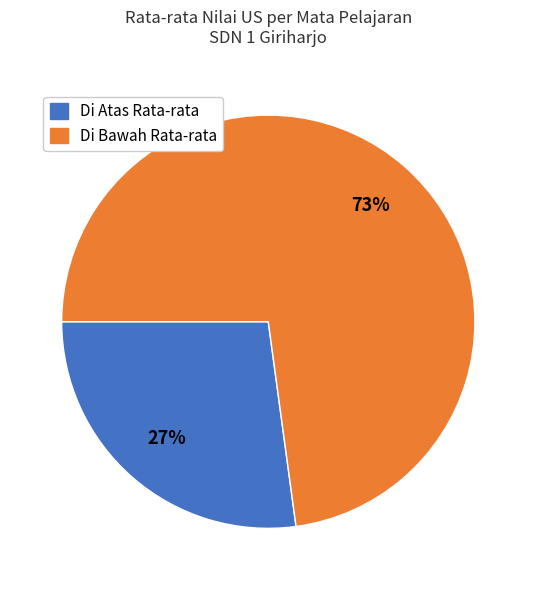

Does any single category account for the majority?

Yes